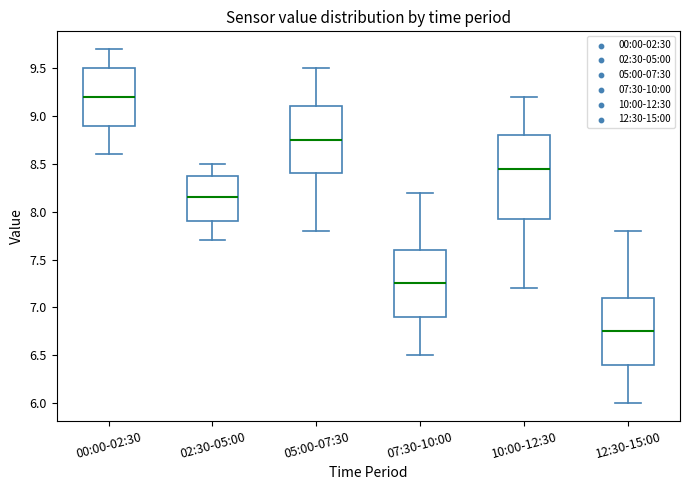

Where is the lower edge of the box for 12:30-15:00 on the y-axis? The values are not printed on the chart, so give them approximately, as read against the axis.

6.40